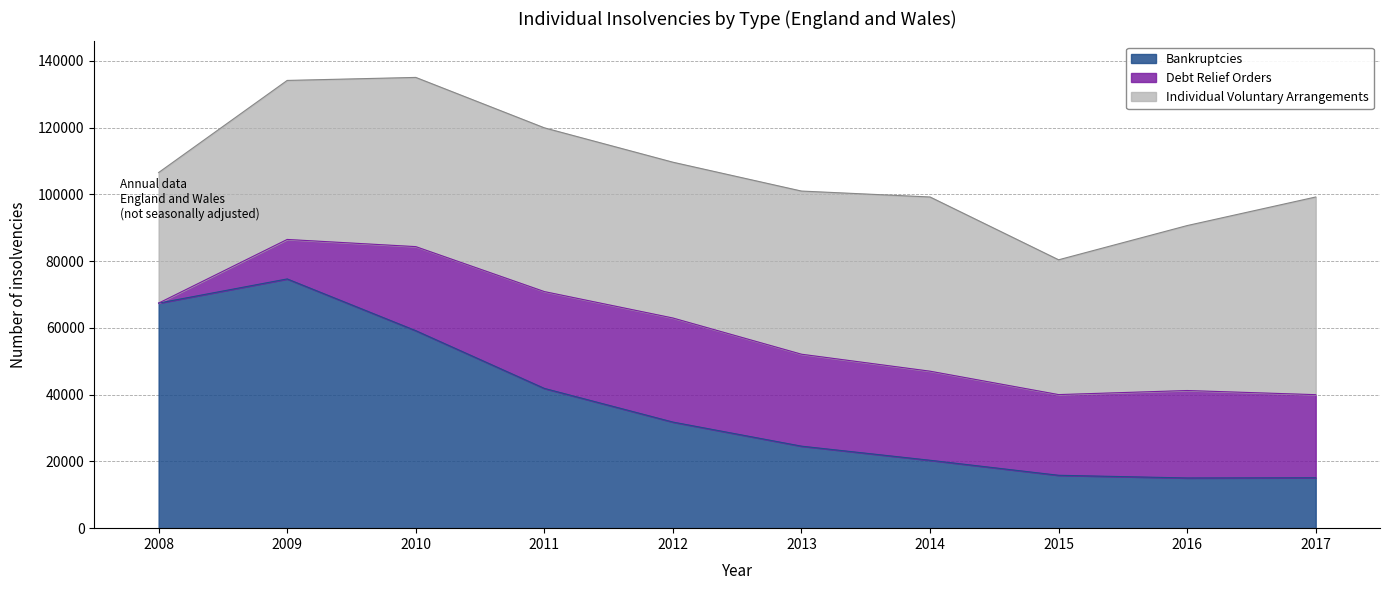

Reading left to right, extract all data points from this chart.

Bankruptcies: 2008=67428	2009=74670	2010=59173	2011=41876	2012=31787	2013=24571	2014=20345	2015=15845	2016=15044	2017=15105
Debt Relief Orders: 2008=0	2009=11831	2010=25179	2011=29009	2012=31179	2013=27546	2014=26688	2015=24175	2016=26196	2017=24894
Individual Voluntary Arrangements: 2008=39116	2009=47641	2010=50693	2011=49058	2012=46674	2013=48881	2014=52190	2015=40384	2016=49417	2017=59220